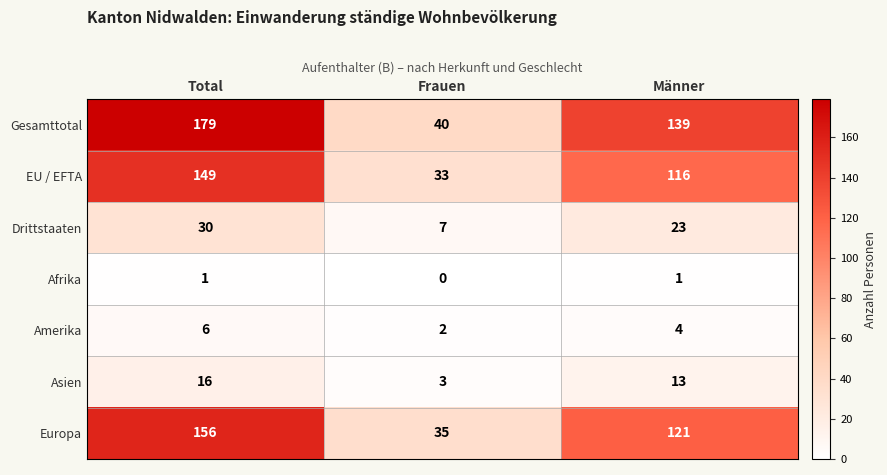

What is the total value across all series at Total?

537